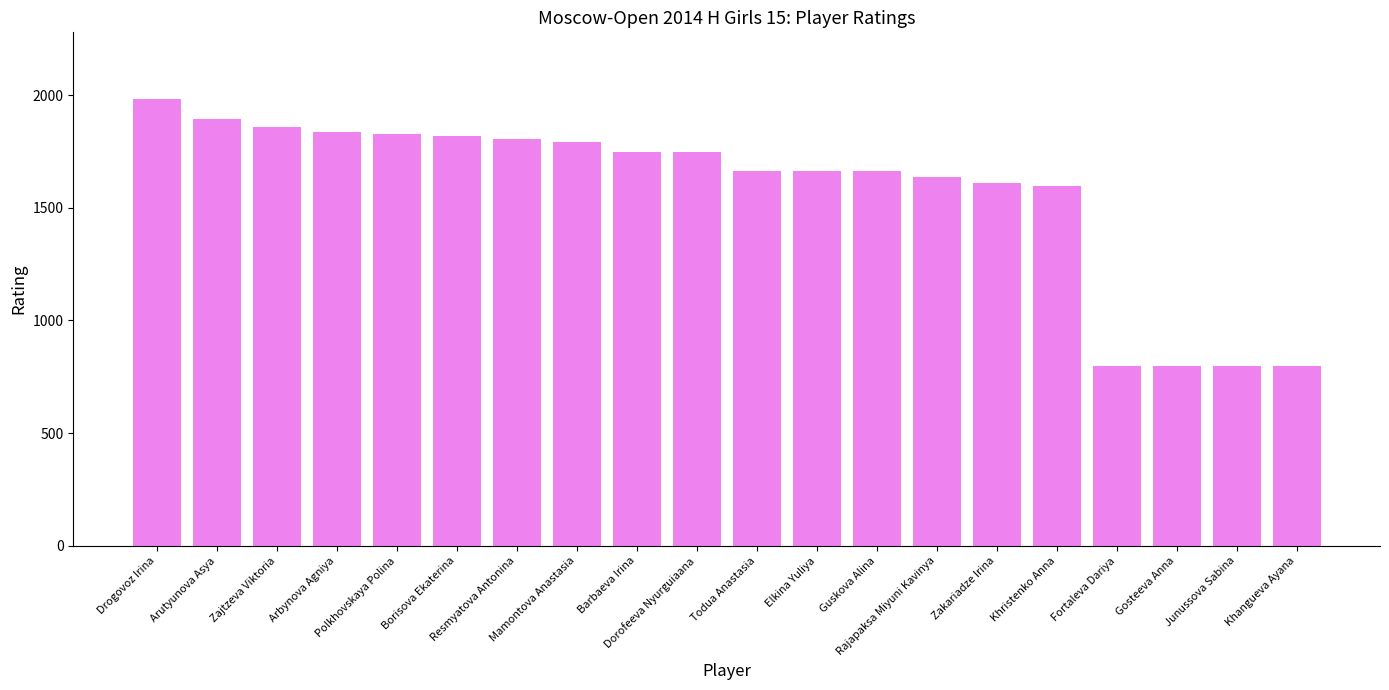

The value at Gosteeva Anna is 800. True or false?

True